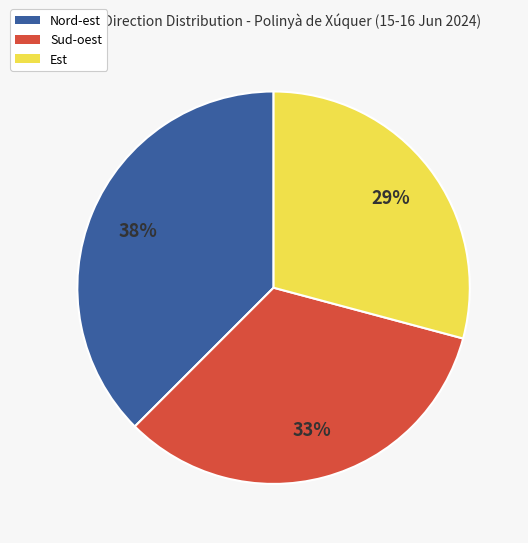

Approximately how many times larger is the value at Nord-est compared to Est?

1.3